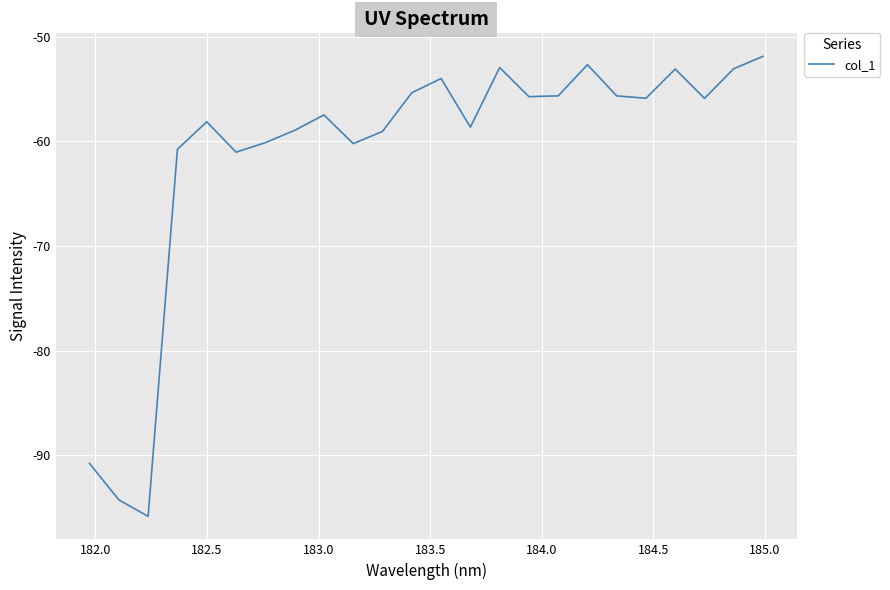

Is this an area chart (filled region under the line)?

No